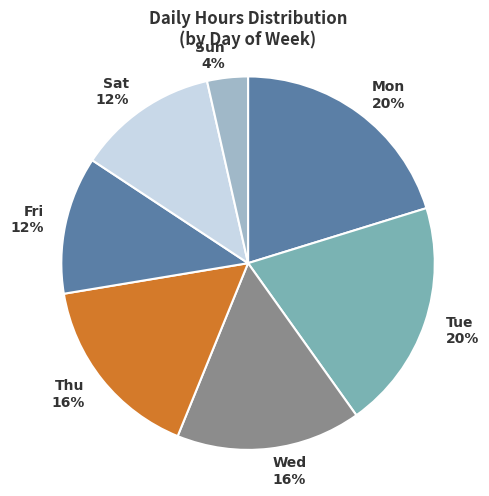

True or false: Sun 4% accounts for 4% of the total.

True